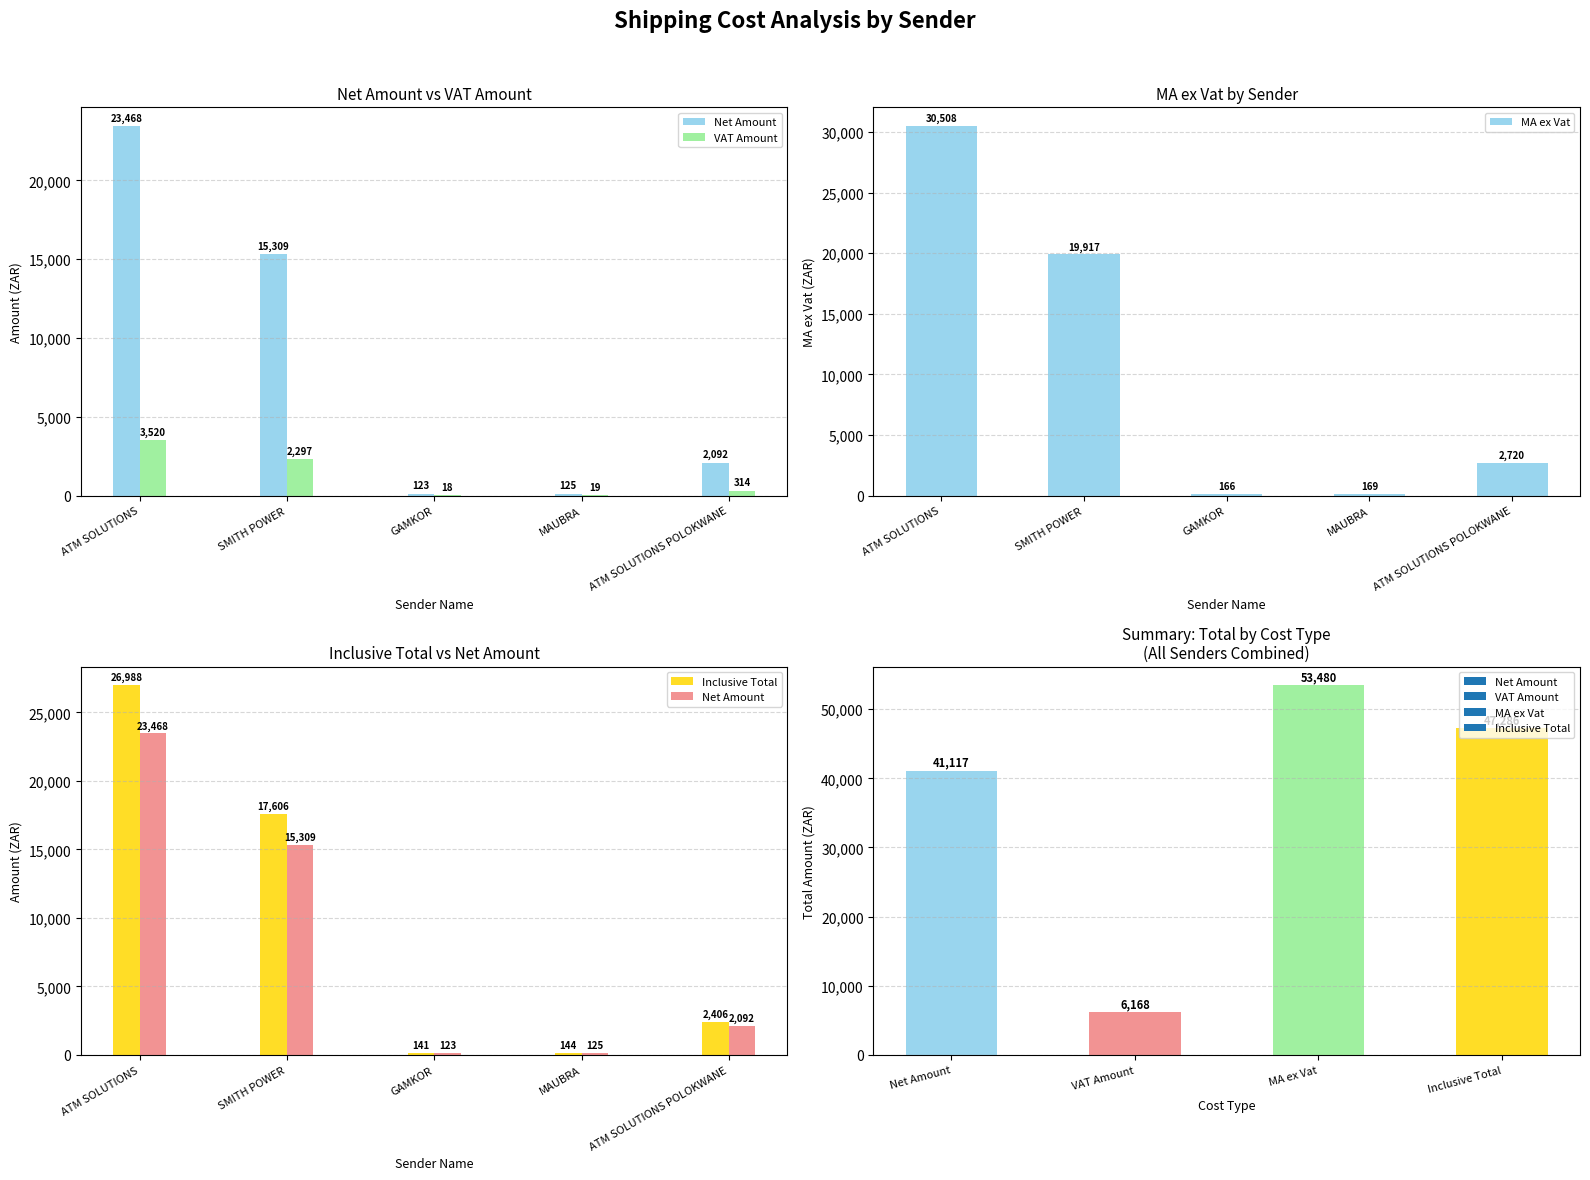

Read the MA ex Vat value at SMITH POWER.

19917.1